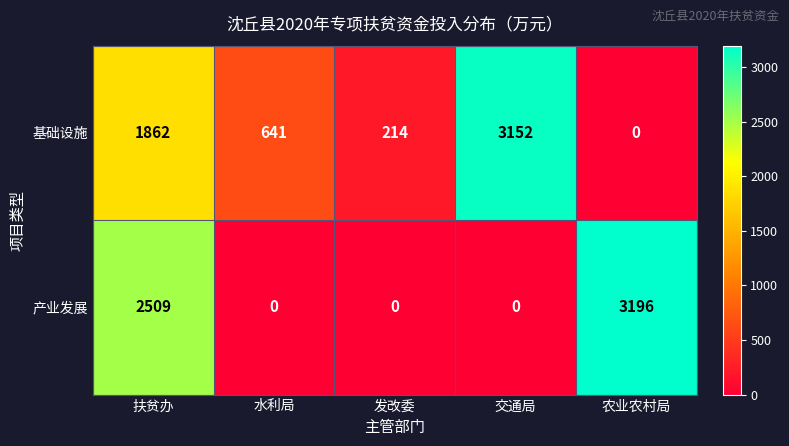

List the series in order of their overall mean, highest first.

基础设施, 产业发展